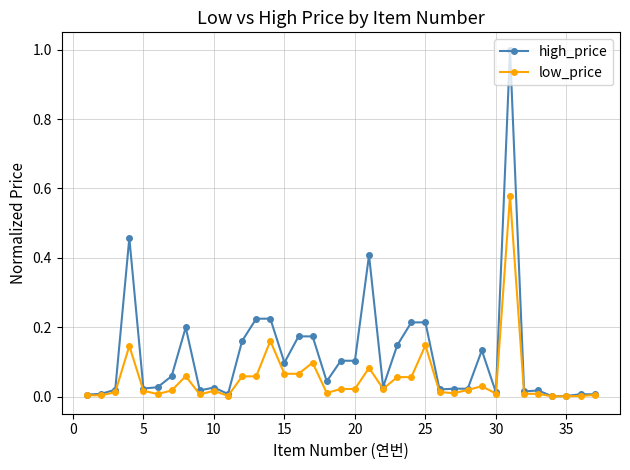

List the series in order of their overall mean, lowest first.

low_price, high_price